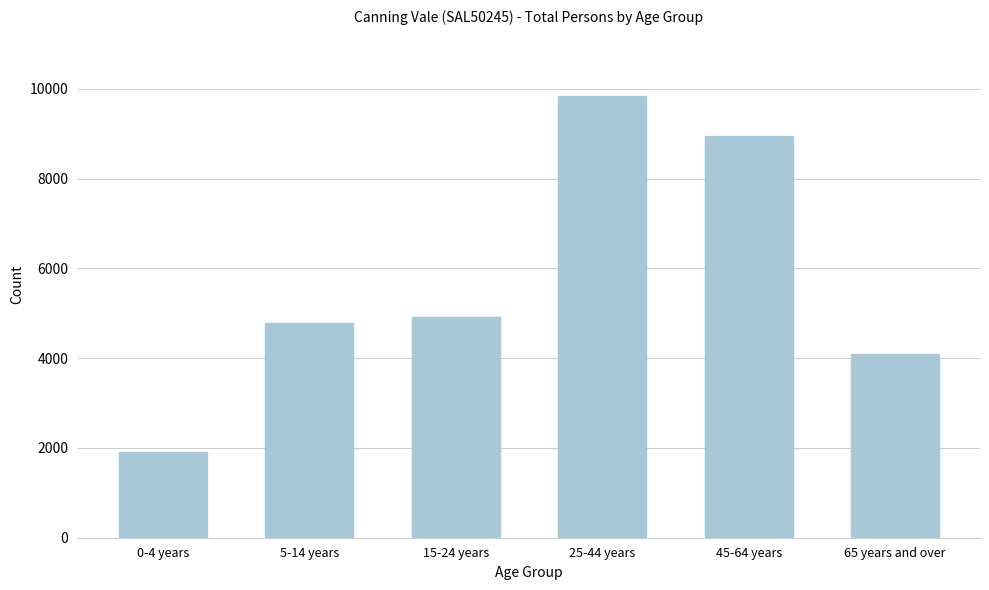

Reading right to left, what are all the values shown in this chart?

65 years and over=4096	45-64 years=8958	25-44 years=9835	15-24 years=4921	5-14 years=4777	0-4 years=1910